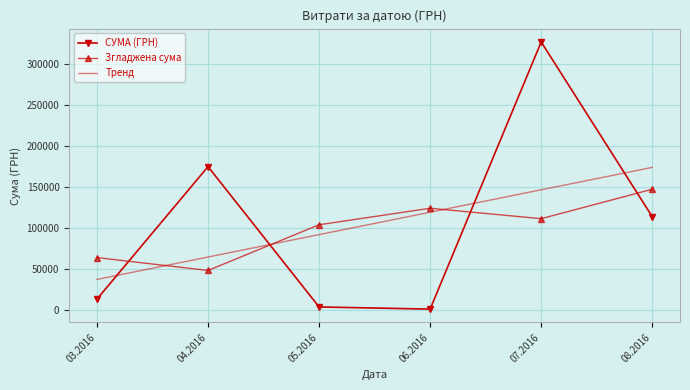

What is the highest value of the Згладжена сума series?

146857.0